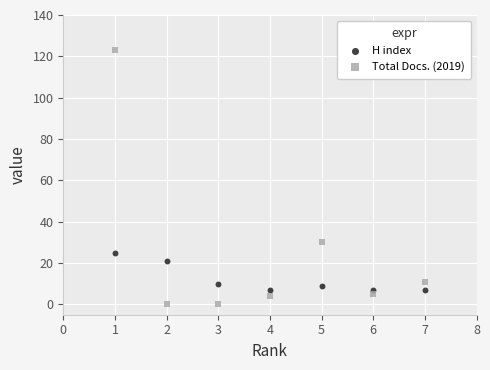

Across all data points, what is the range of X values (max minus min)?

6